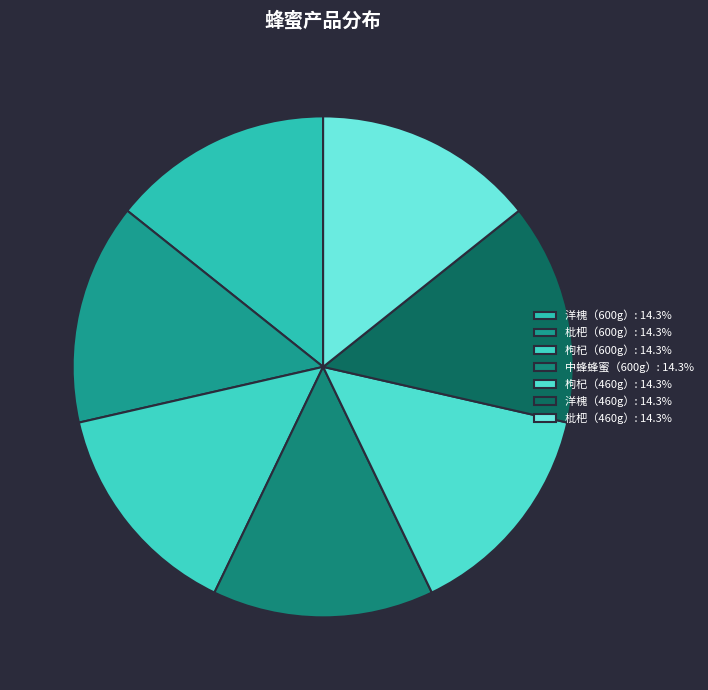

Do 洋槐（460g） and 中蜂蜂蜜（600g） together represent more than half of the pie?

No